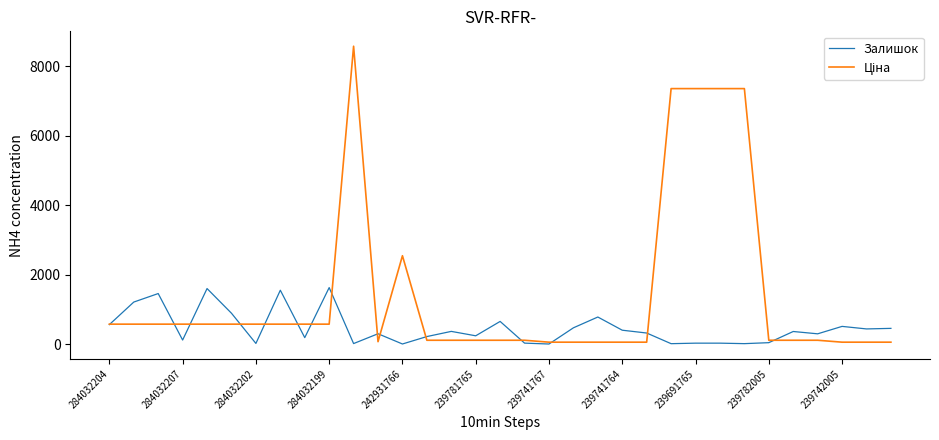

What is the minimum value shown in the chart?

2.0